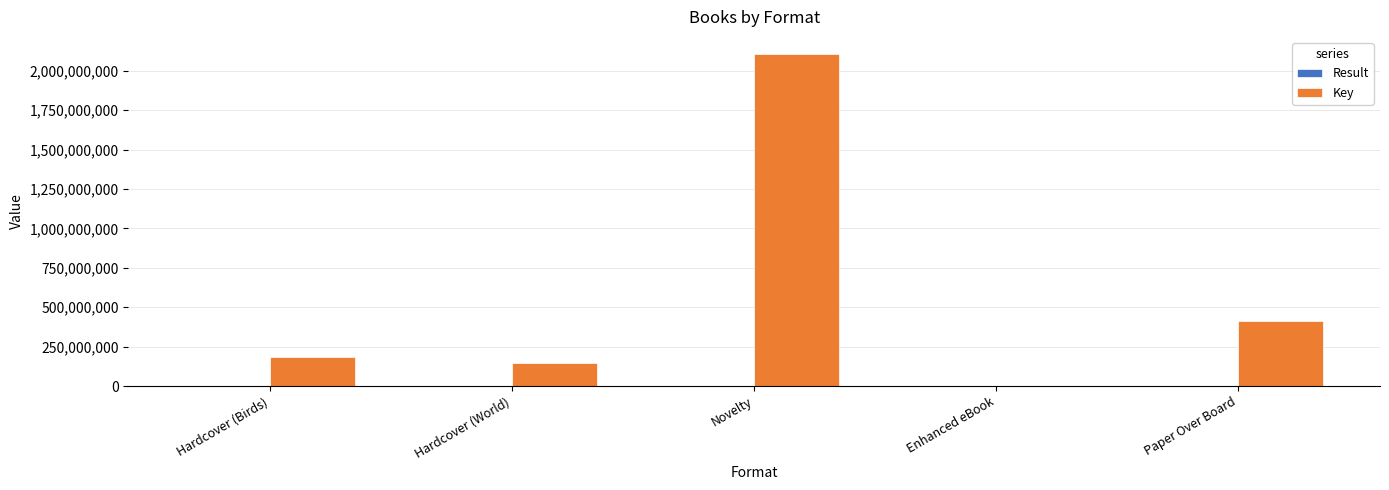

The value of Key at Hardcover (Birds) is 264024949. True or false?

False